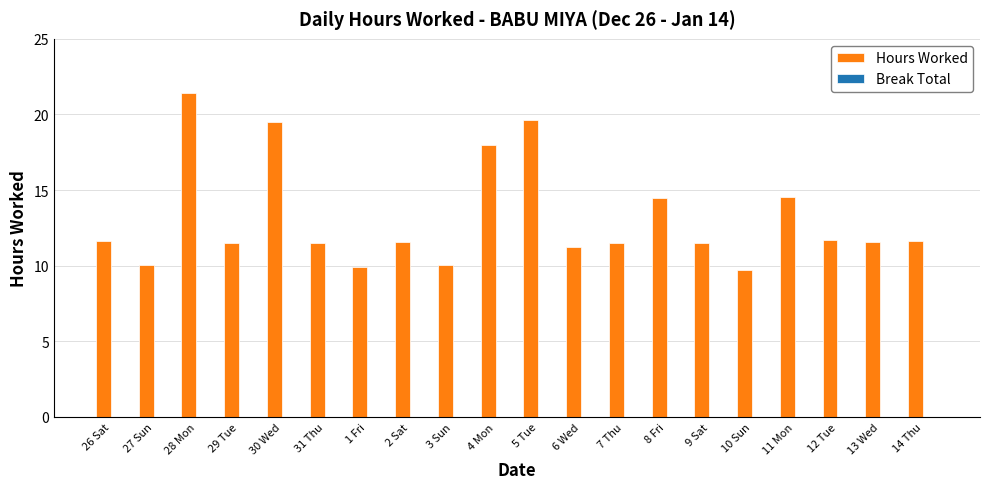

What is the label of the 4th bar from the left?

29 Tue